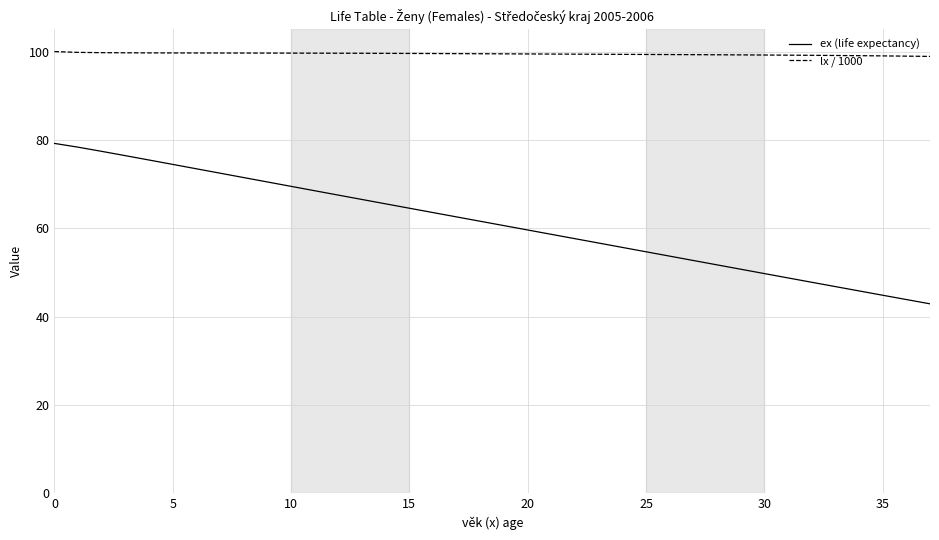

What is the average value of the ex (life expectancy) series?

61.1